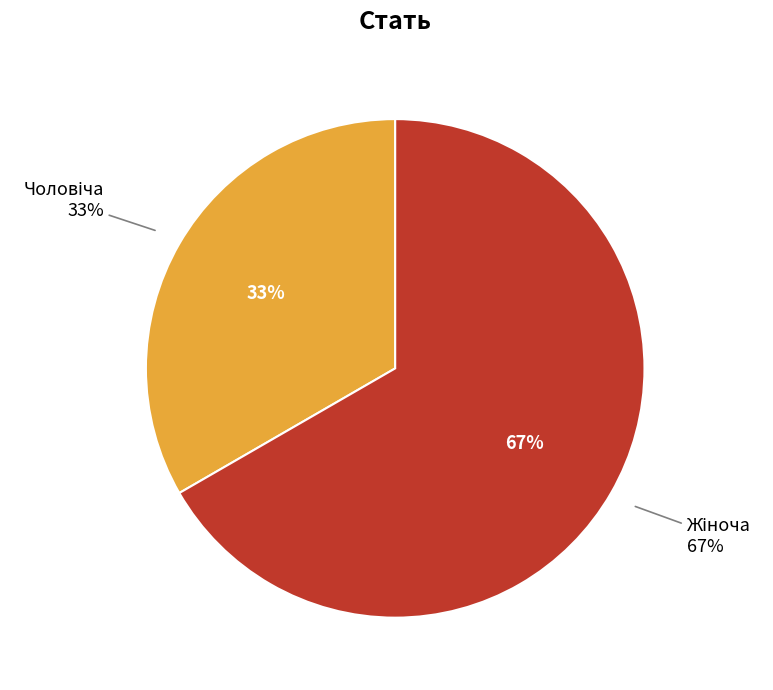

Which slice is the largest?

Жіноча